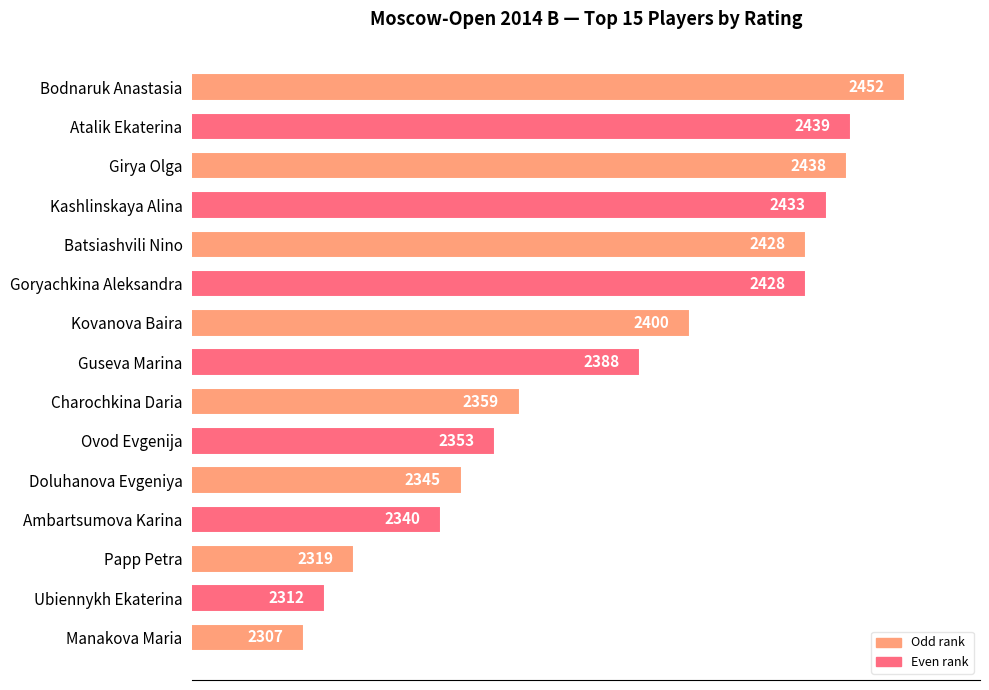

What is the change in value from Kashlinskaya Alina to Guseva Marina?

-45